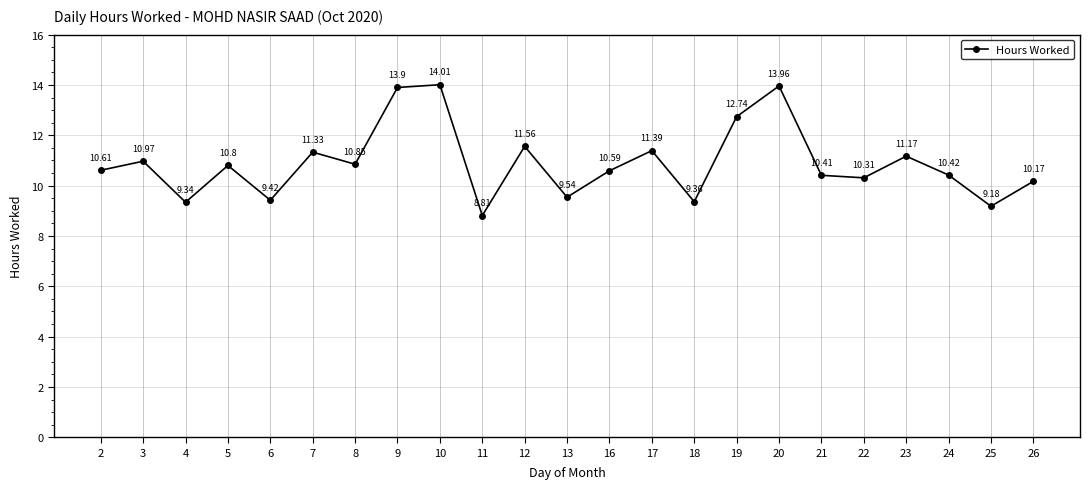

Which category has the lowest value across all series?

11